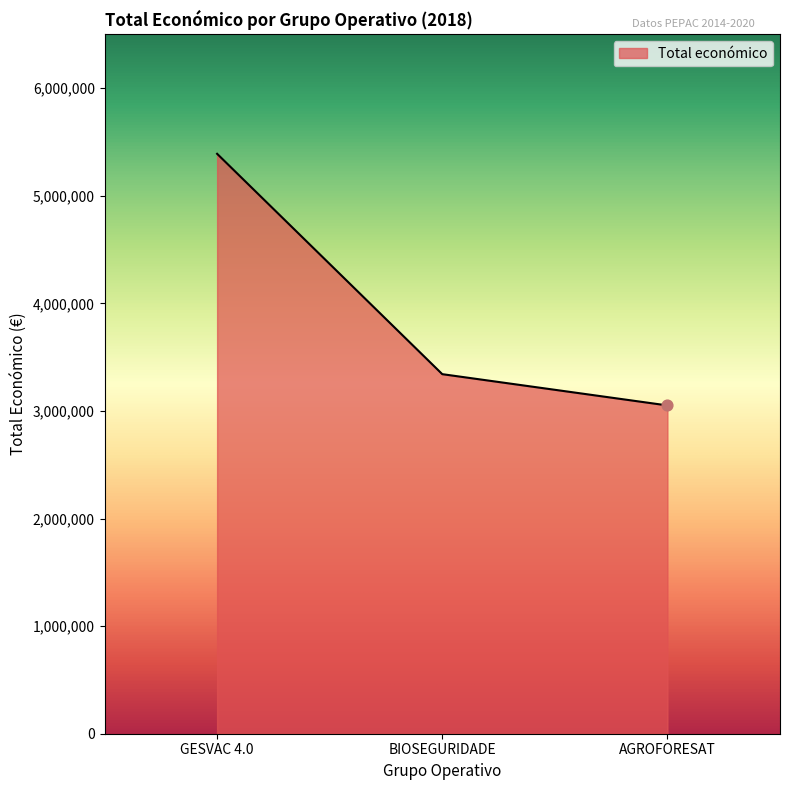

Approximately how many times larger is the value at GESVAC 4.0 compared to AGROFORESAT?

1.8